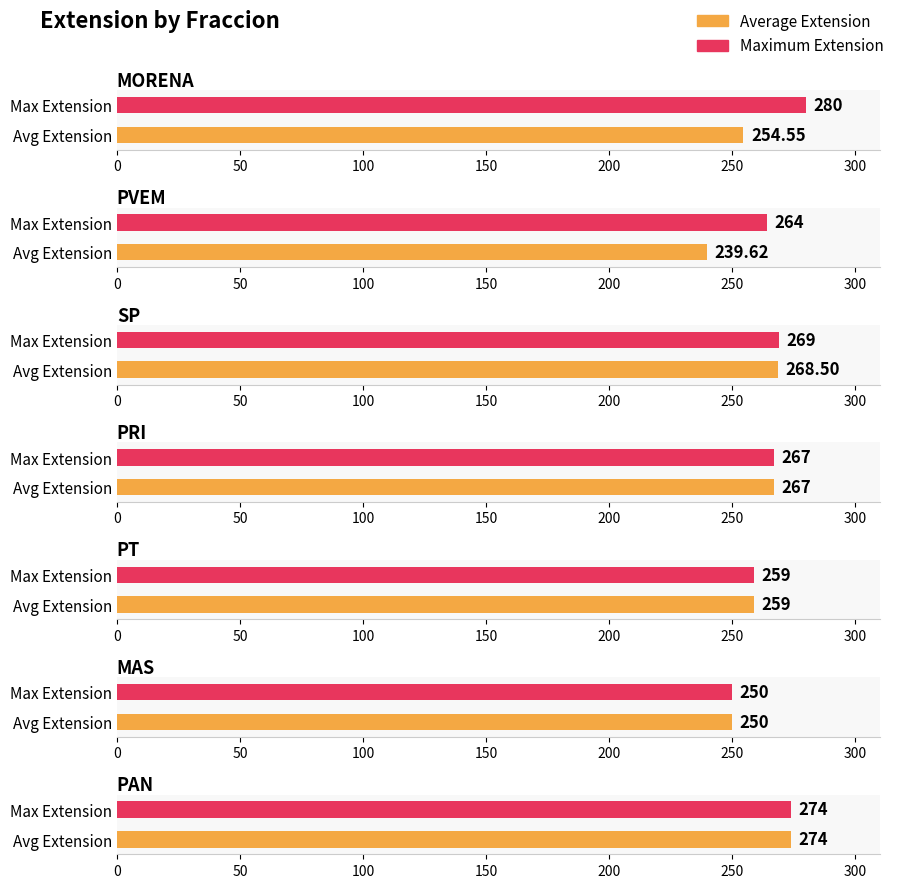

Which has a higher value, PVEM or PAN?

PAN